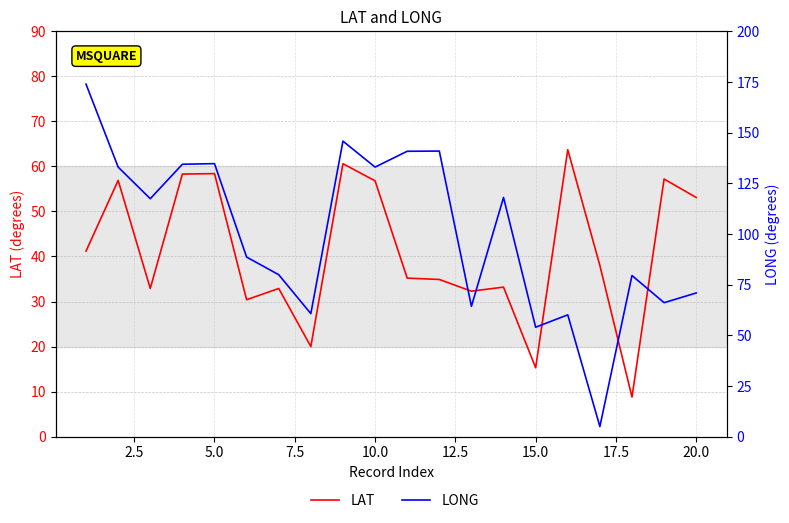

At how many categories does at least one series exceed 154?

1